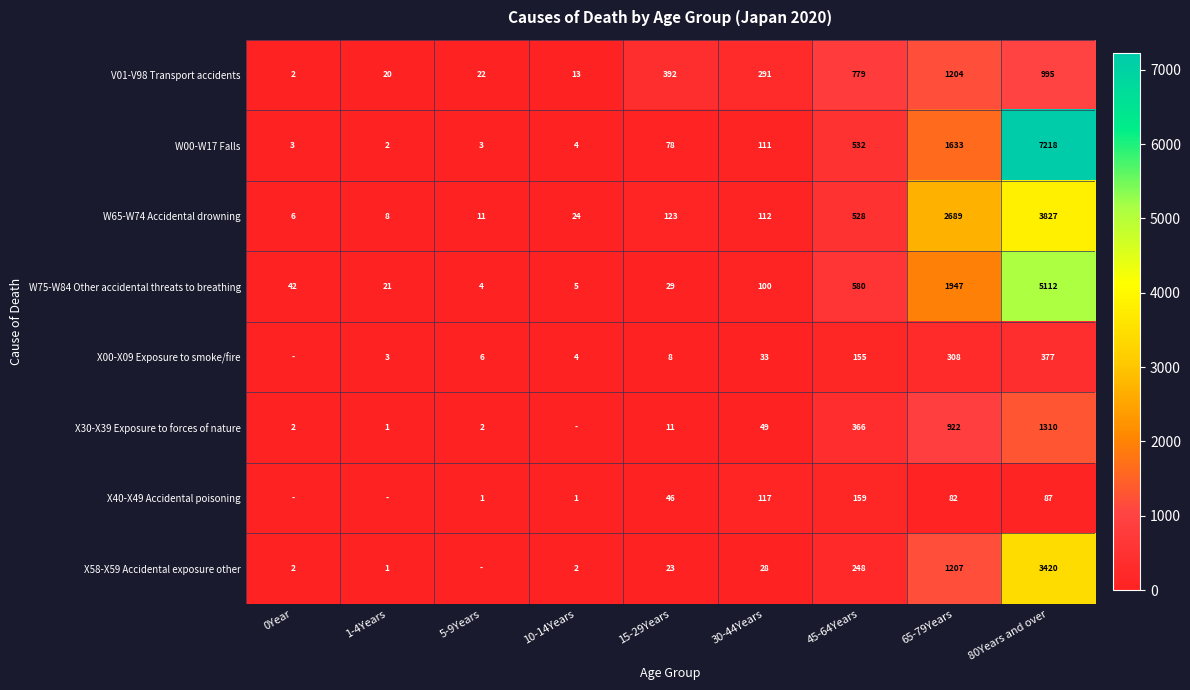

Rank the categories by W65-W74 Accidental drowning value from highest to lowest.

80Years and over, 65-79Years, 45-64Years, 15-29Years, 30-44Years, 10-14Years, 5-9Years, 1-4Years, 0Year